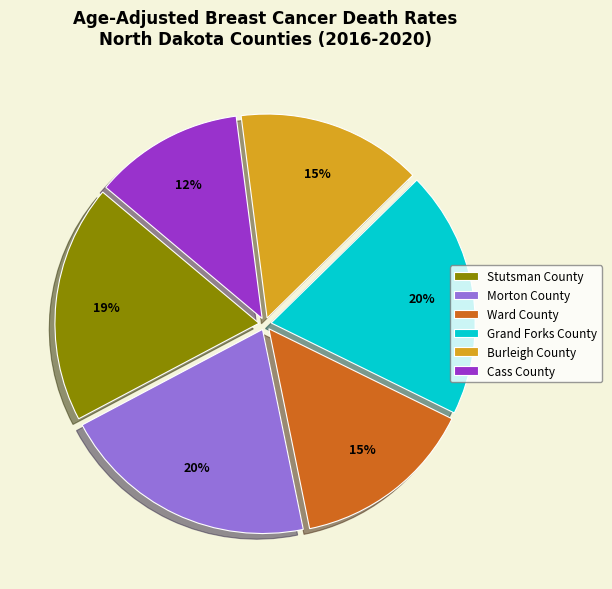

Between Cass County and Morton County, which is larger?

Morton County